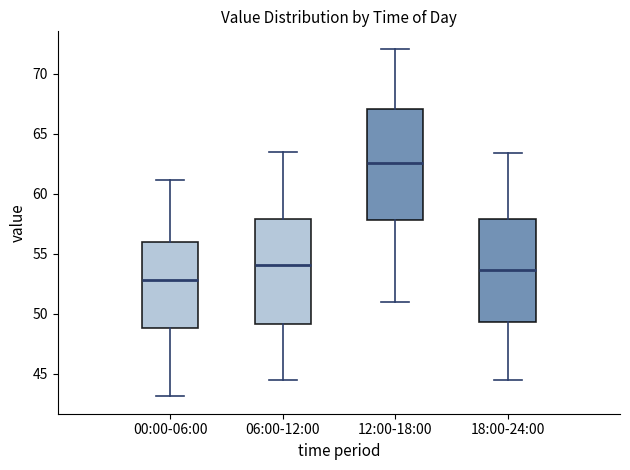

Where is the upper edge of the box for 00:00-06:00 on the y-axis? The values are not printed on the chart, so give them approximately, as read against the axis.

56.0